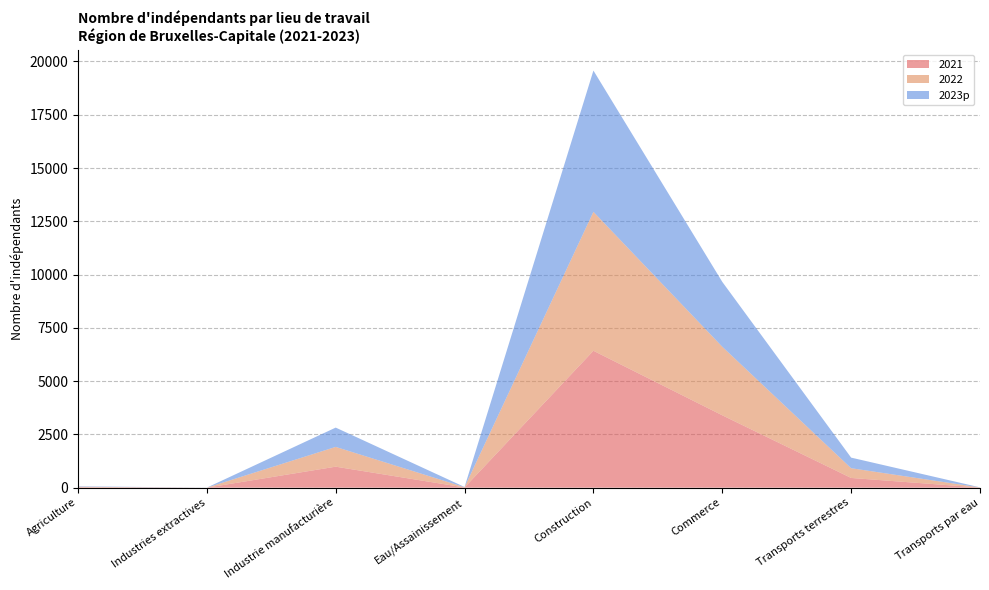

Reading left to right, what are all the values shown in this chart?

2021: Agriculture=22	Industries extractives=0	Industrie manufacturière=985	Eau/Assainissement=9	Construction=6424	Commerce=3396	Transports terrestres=456	Transports par eau=5
2022: Agriculture=20	Industries extractives=0	Industrie manufacturière=928	Eau/Assainissement=12	Construction=6521	Commerce=3217	Transports terrestres=457	Transports par eau=5
2023p: Agriculture=21	Industries extractives=2	Industrie manufacturière=906	Eau/Assainissement=11	Construction=6630	Commerce=3045	Transports terrestres=497	Transports par eau=5